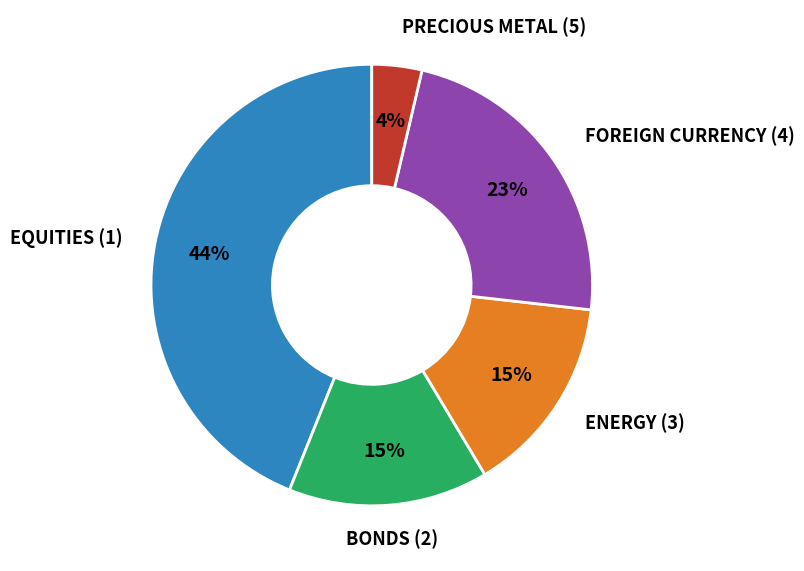

To the nearest percent, what is the difference between the largest and smallest slice percentages?

40%